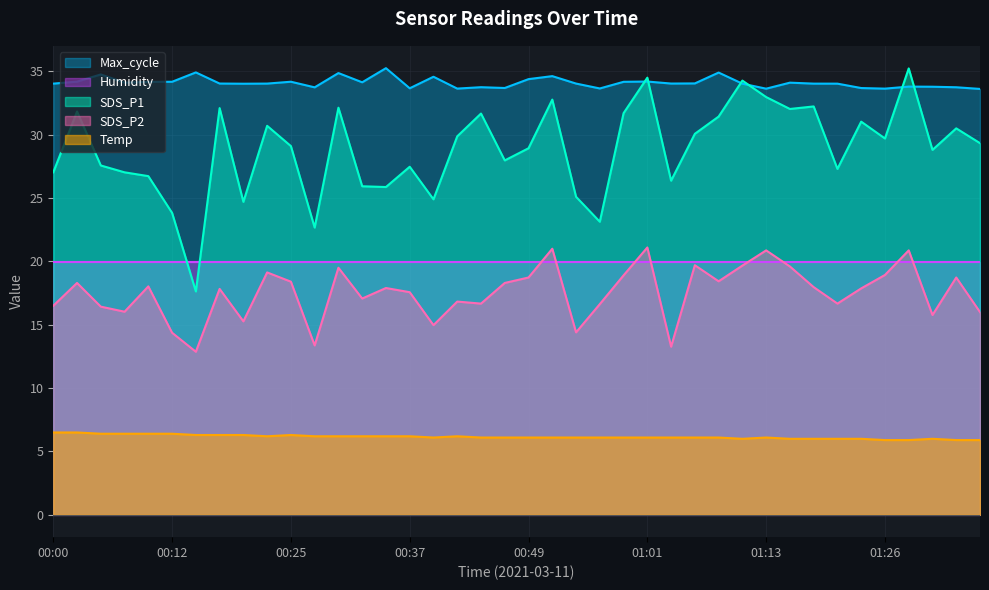

True or false: SDS_P2 and SDS_P1 cross at least once.

False